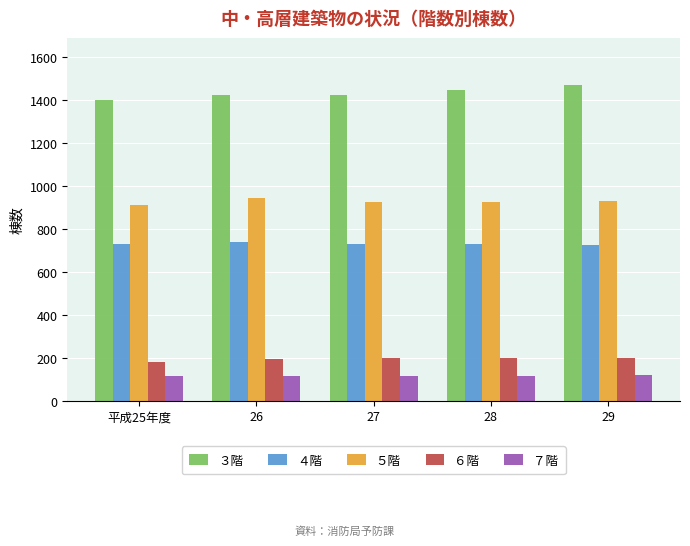

How many categories are shown in the chart?

5